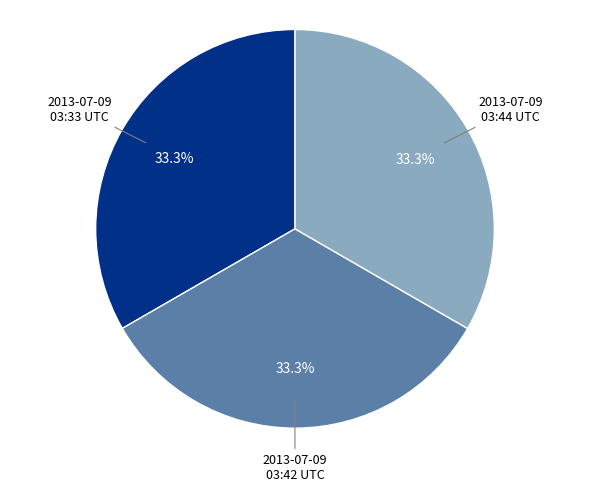

Is there a majority slice in this chart?

No